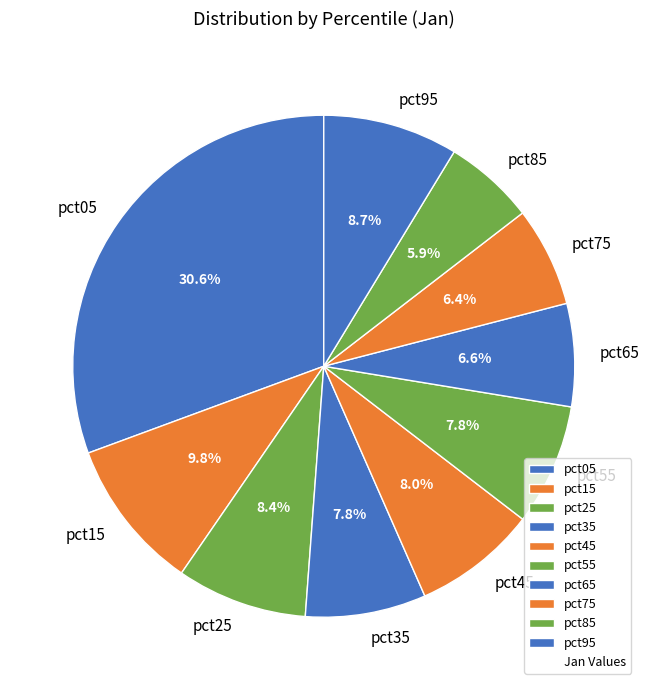

Does pct75 represent more than half of the total?

No